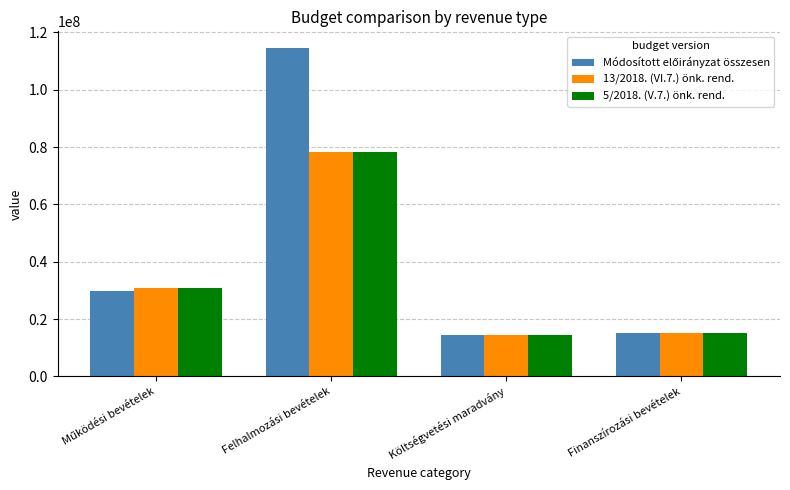

True or false: 5/2018. (V.7.) önk. rend. has a value of 40748129 at Felhalmozási bevételek.

False